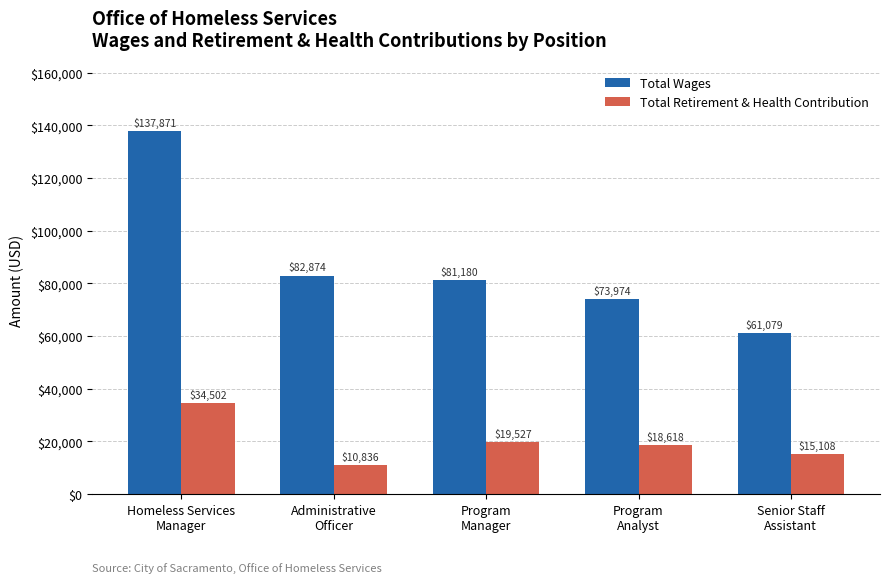

How many bars are there in each group?

2